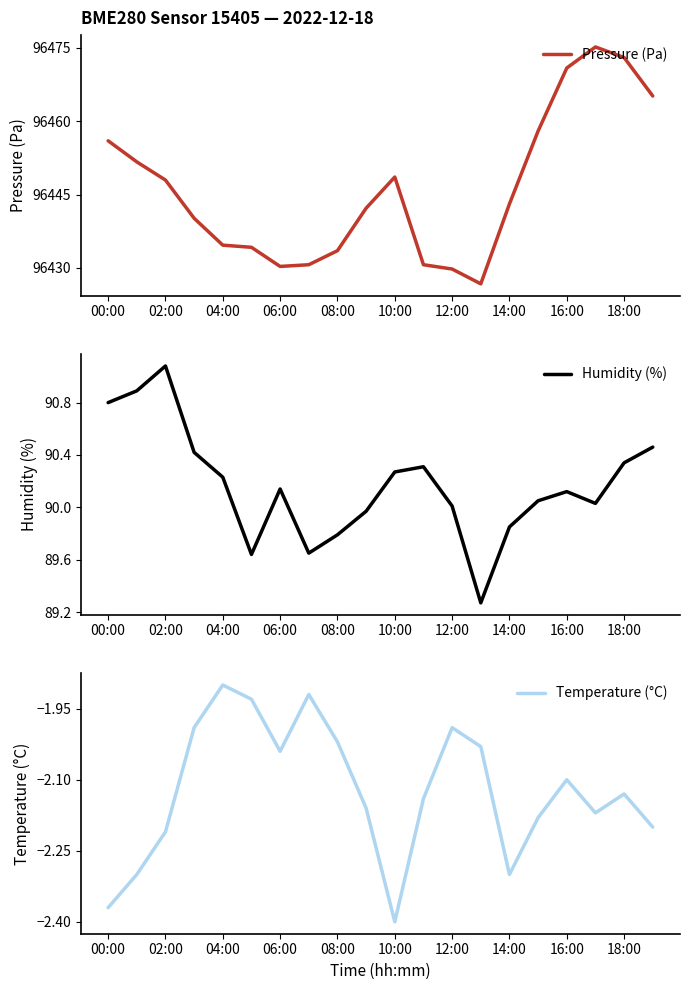

The value of Pressure (Pa) at 18:00 is 59852.9. True or false?

False